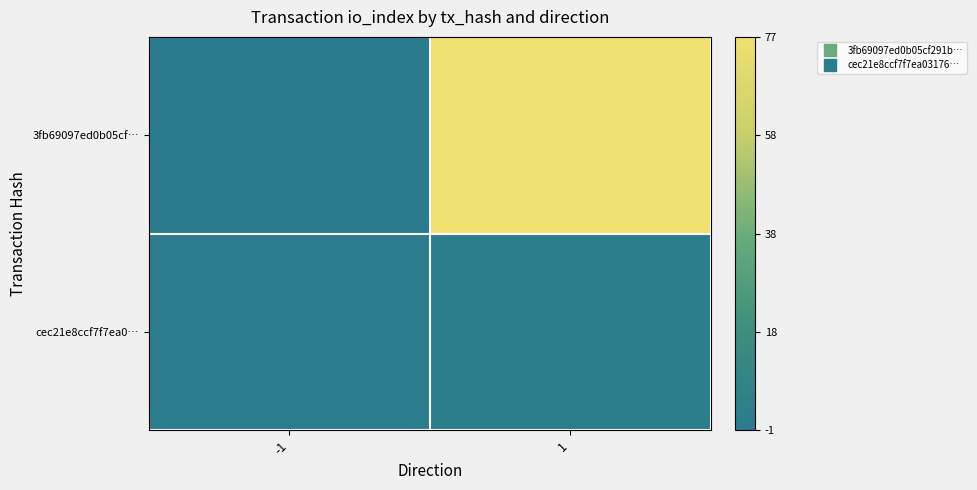

At which category is the sum across all series the highest?

1